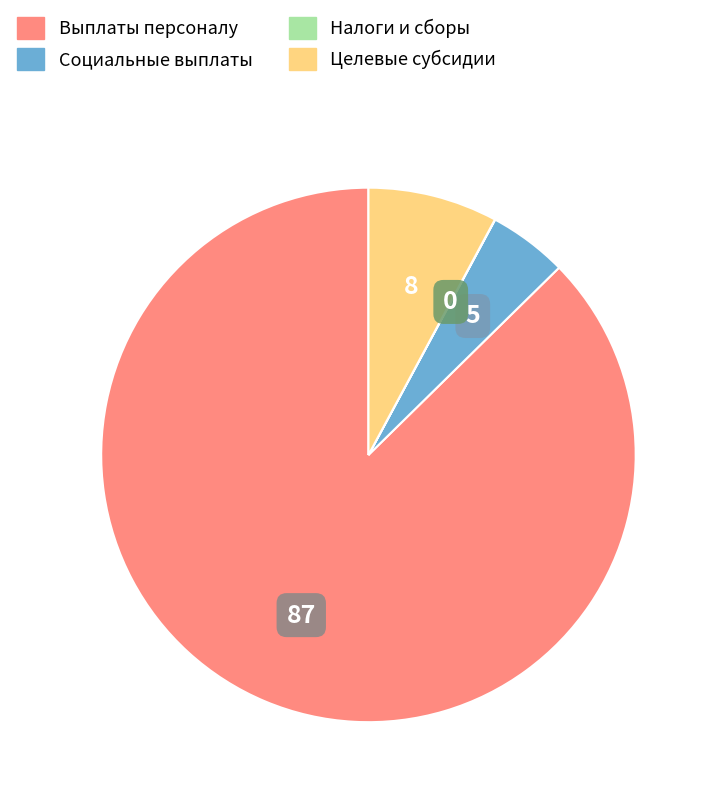

Does any single category account for the majority?

Yes